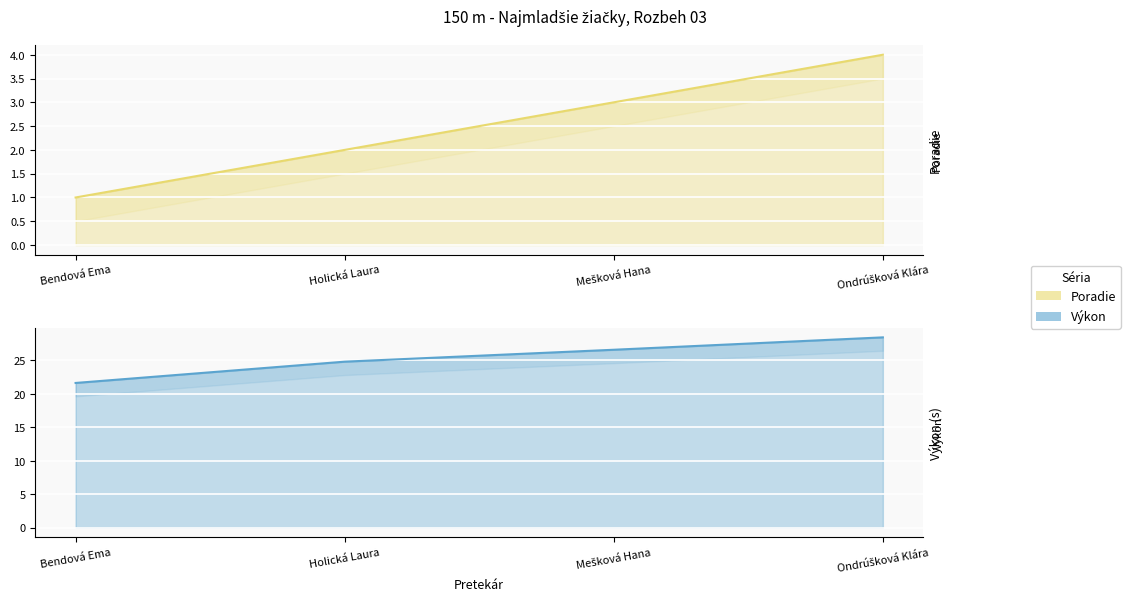

Which label corresponds to the largest value in the chart?

Ondrúšková Klára